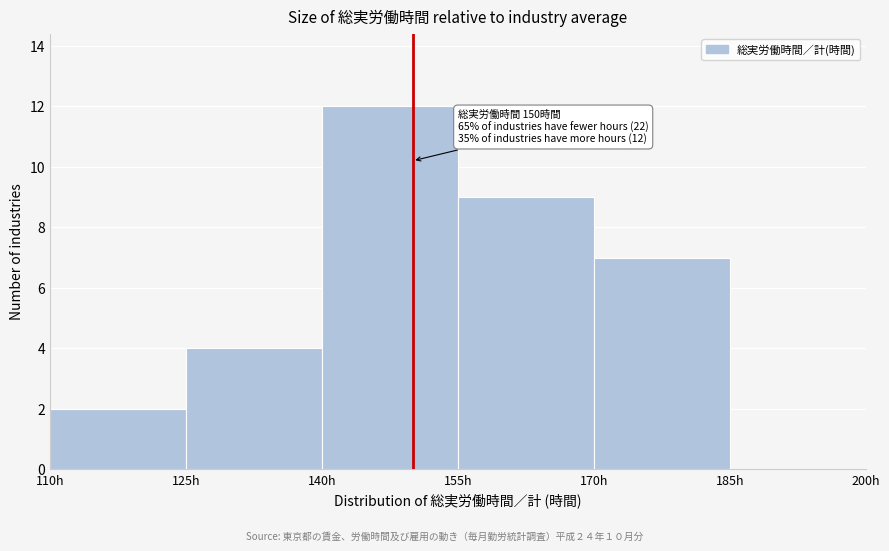

Over which range of the x-axis is the bar tallest?

140 to 155